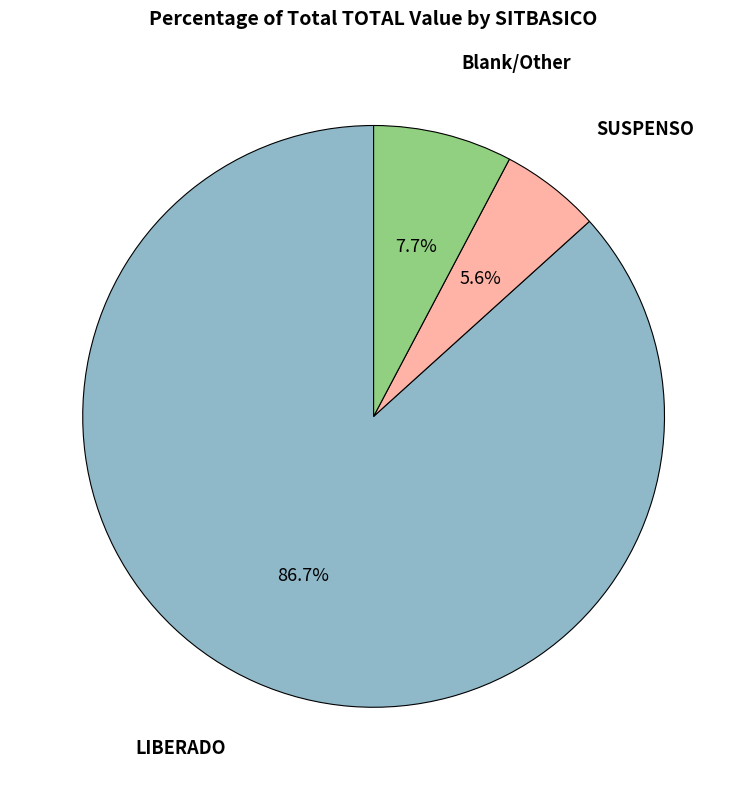

Does any single category account for the majority?

Yes